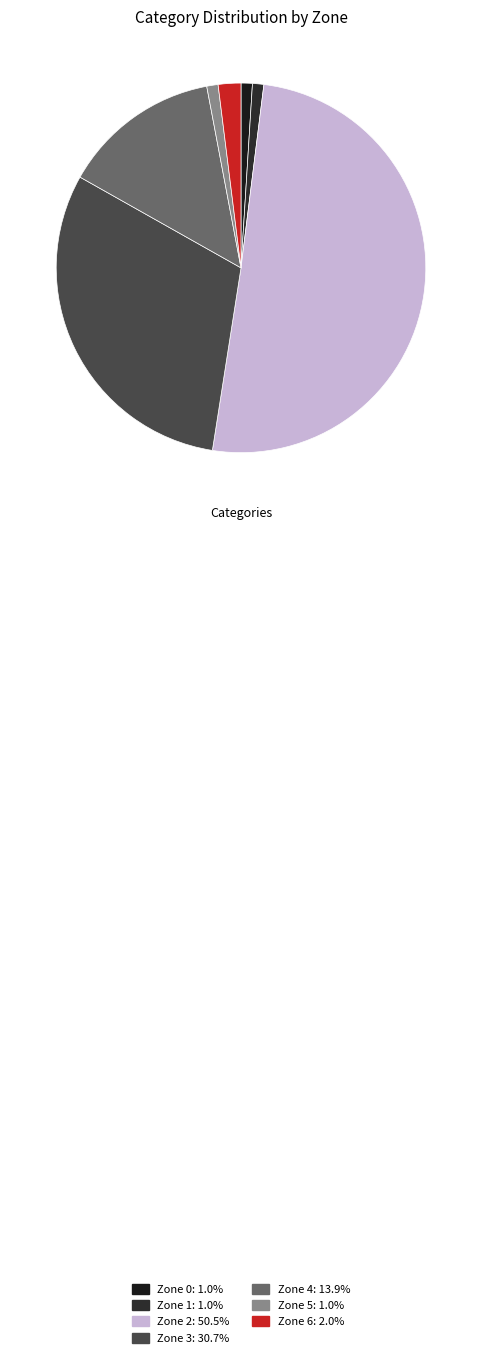

Which has a higher value, Zone 0 or Zone 5?

Zone 0